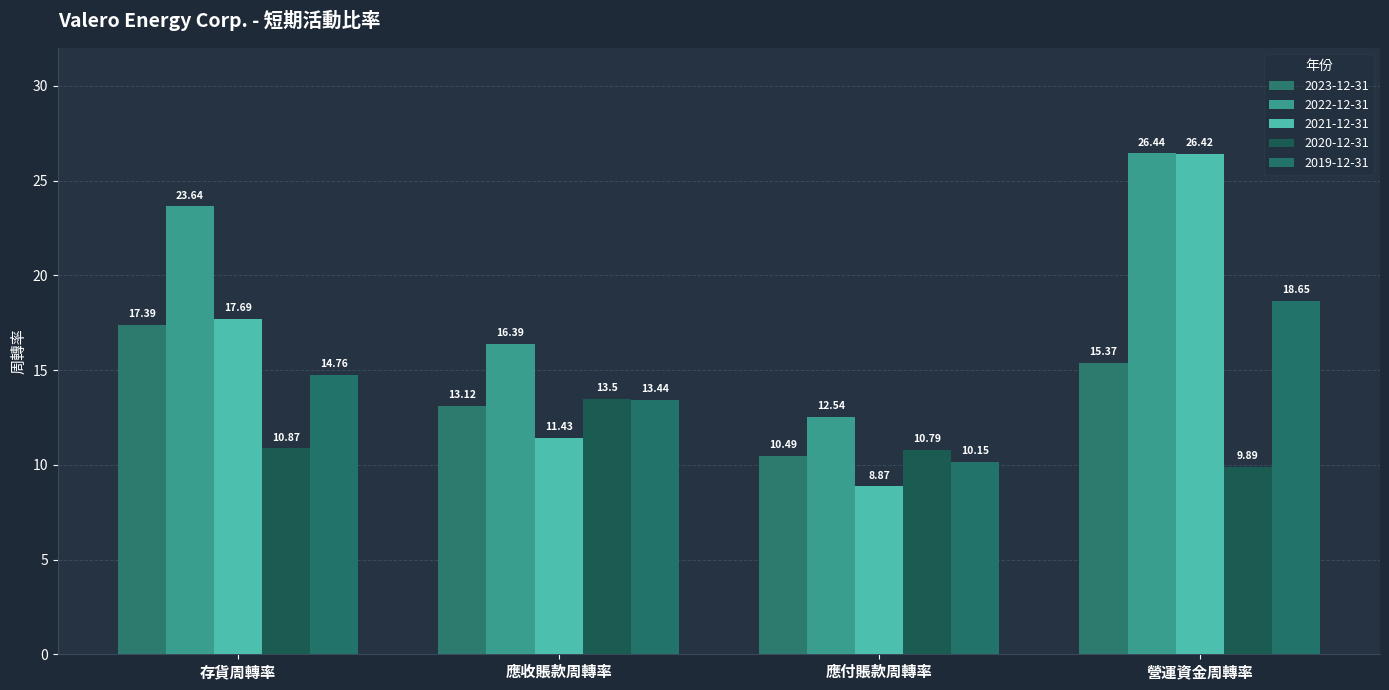

Which category has the highest value across all series?

營運資金周轉率